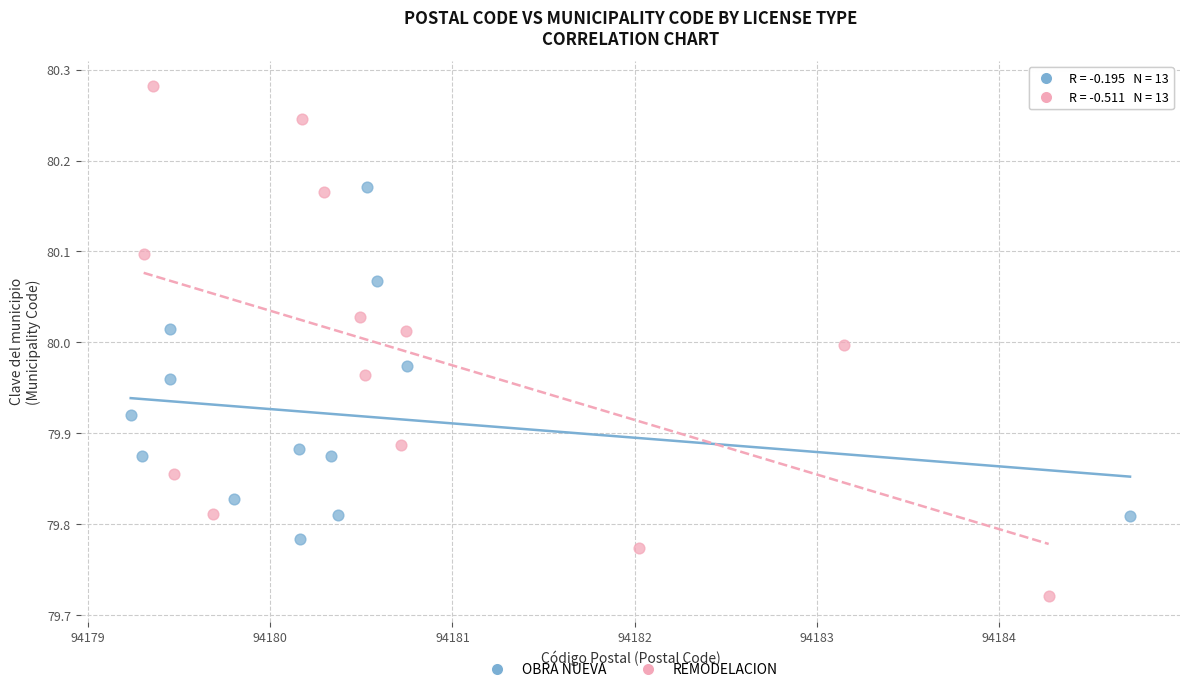

Which series reaches the maximum Y coordinate?

REMODELACION